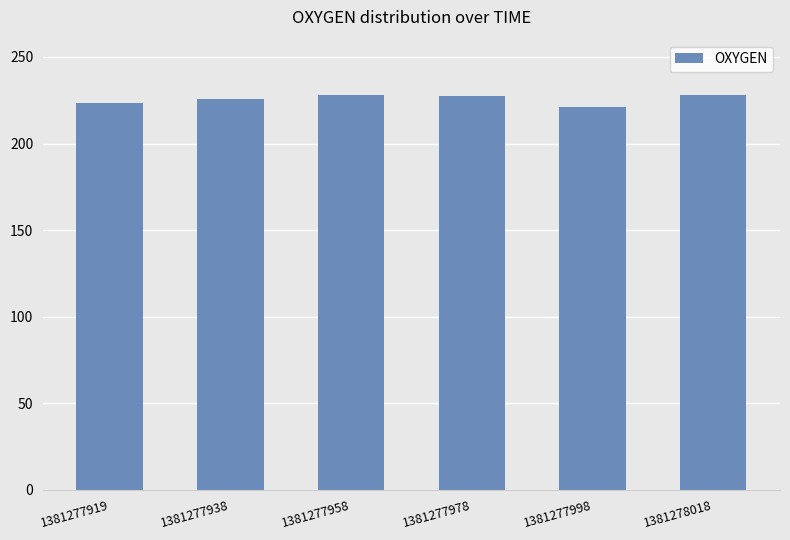

What is the change in value from 1381277919 to 1381277938?

+2.4